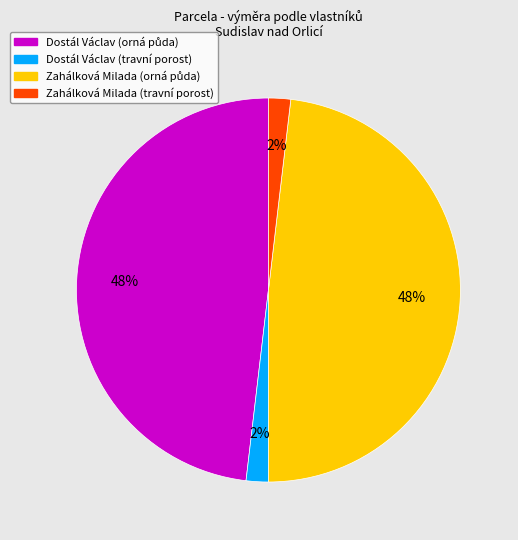

Is Zahálková Milada (travní porost) the majority of the pie?

No